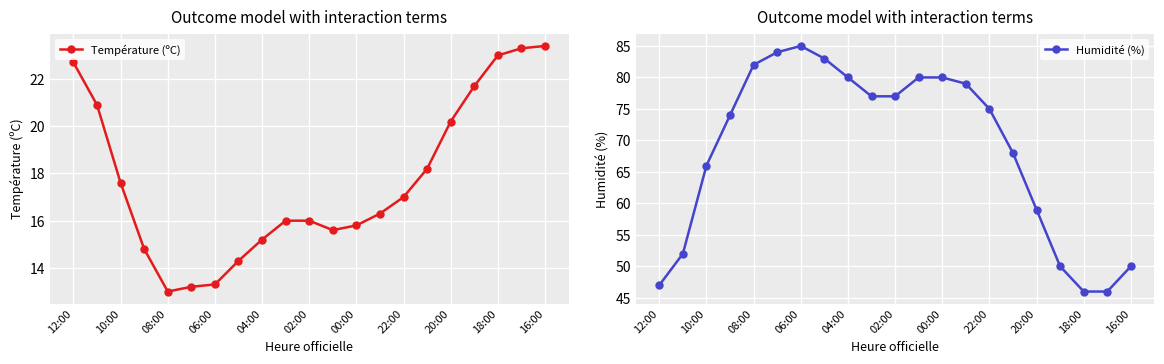

What are all the series names shown in the legend?

Température (ºC), Humidité (%)